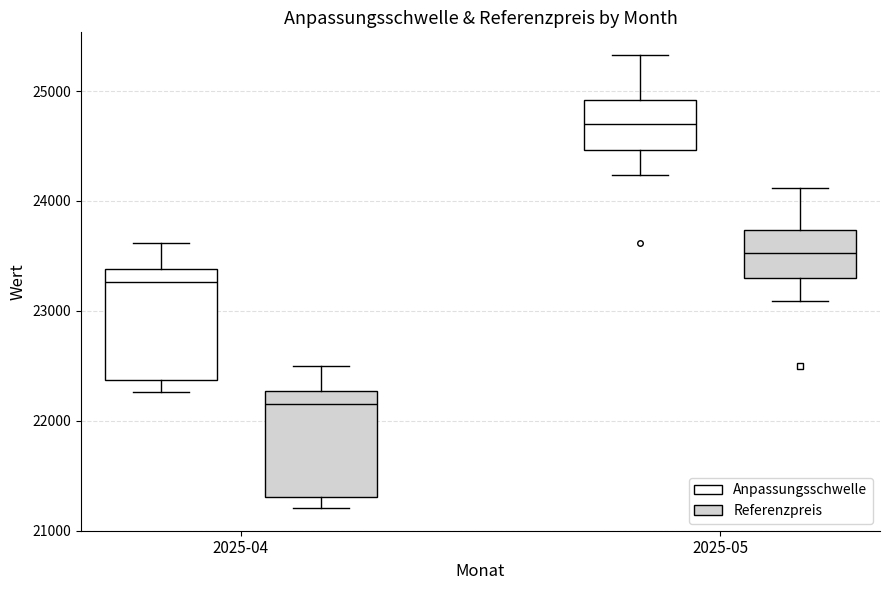

Reading left to right, transcribe this box plot: for each box, give where its median line is, the range the box spans, and where its two whiskers end, as read against the y-axis. The values are not printed on the chart, so give them approximately, as read against the axis.

2025-04 (Anpassungsschwelle): median 23300, box 22400 to 23400, whiskers 22300 to 23600
2025-04 (Referenzpreis): median 22200, box 21300 to 22300, whiskers 21200 to 22500
2025-05 (Anpassungsschwelle): median 24700, box 24500 to 24900, whiskers 24200 to 25300
2025-05 (Referenzpreis): median 23500, box 23300 to 23700, whiskers 23100 to 24100